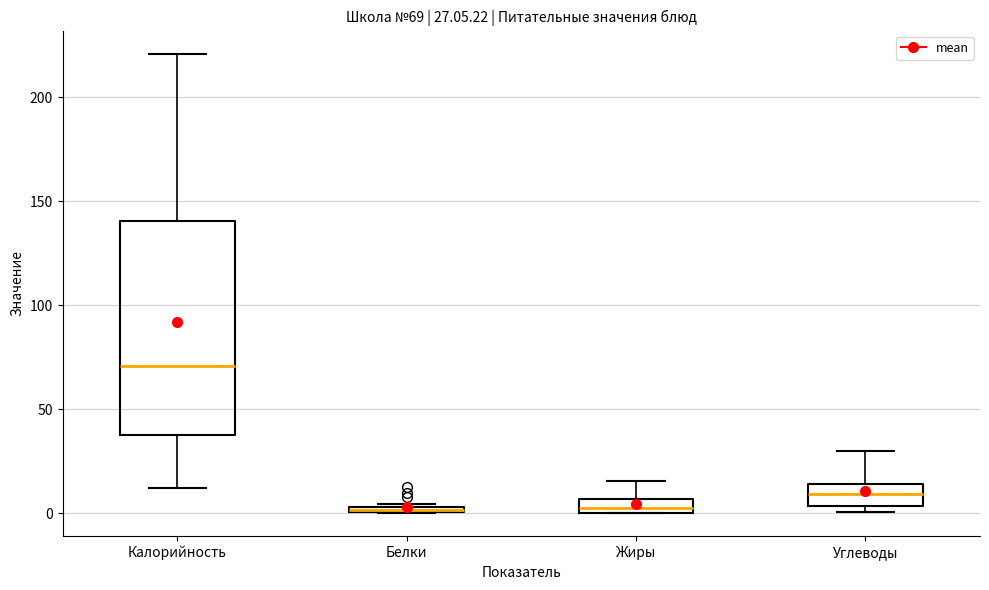

Comparing the boxes themselves (not the whiskers), which one is the tallest?

Калорийность